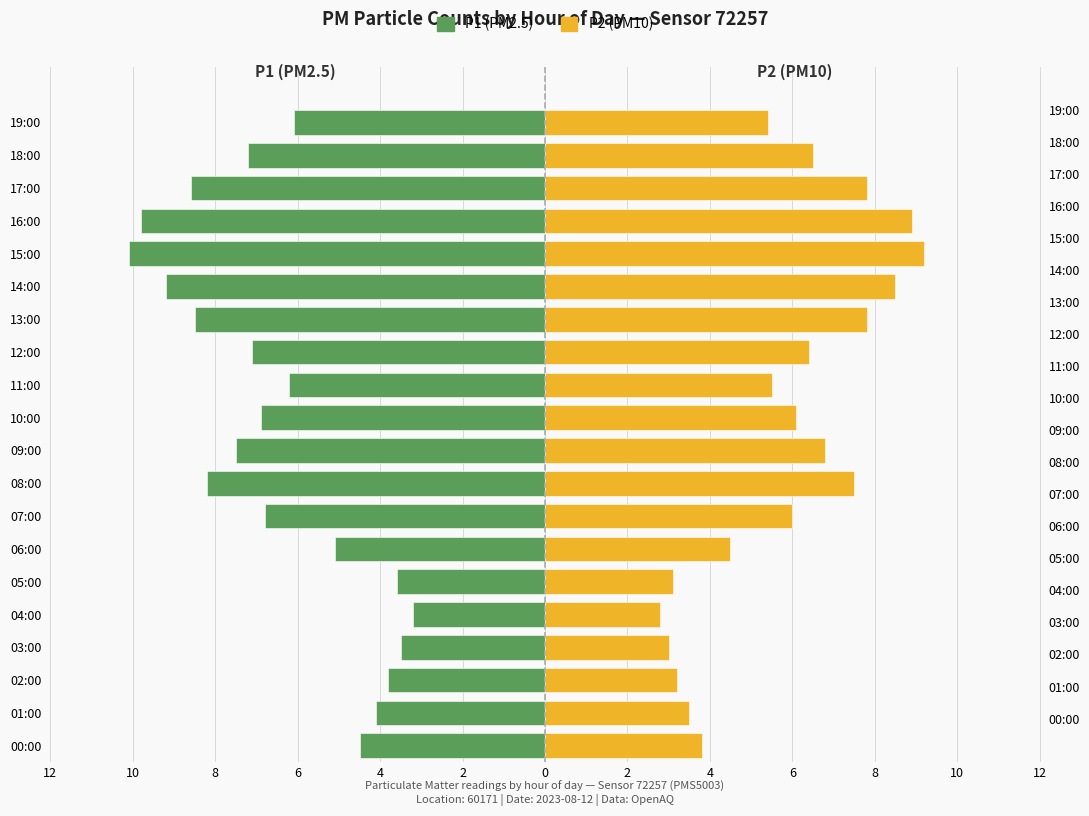

What is the difference between the highest and lowest values at 4?

6.0